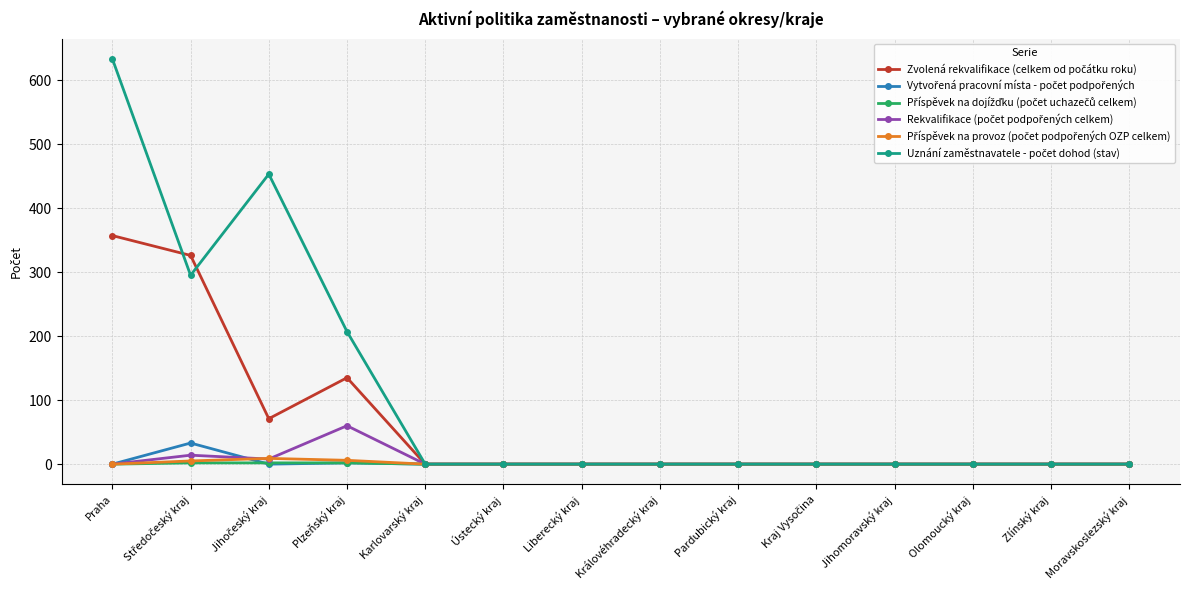

What is the label of the 1st point from the right?

Moravskoslezský kraj